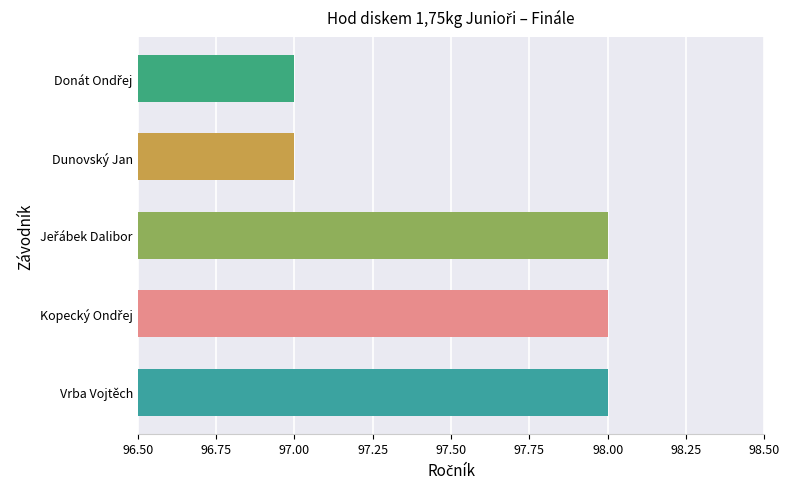

Is it true that the value at Vrba Vojtěch is 98?

True